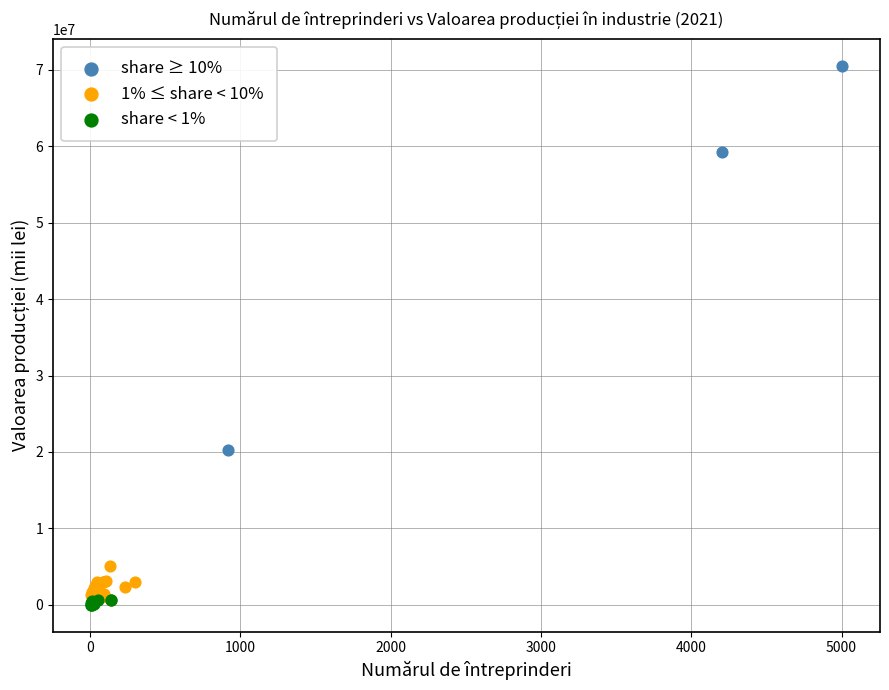

Which series has the widest spread of Y values?

share ≥ 10%